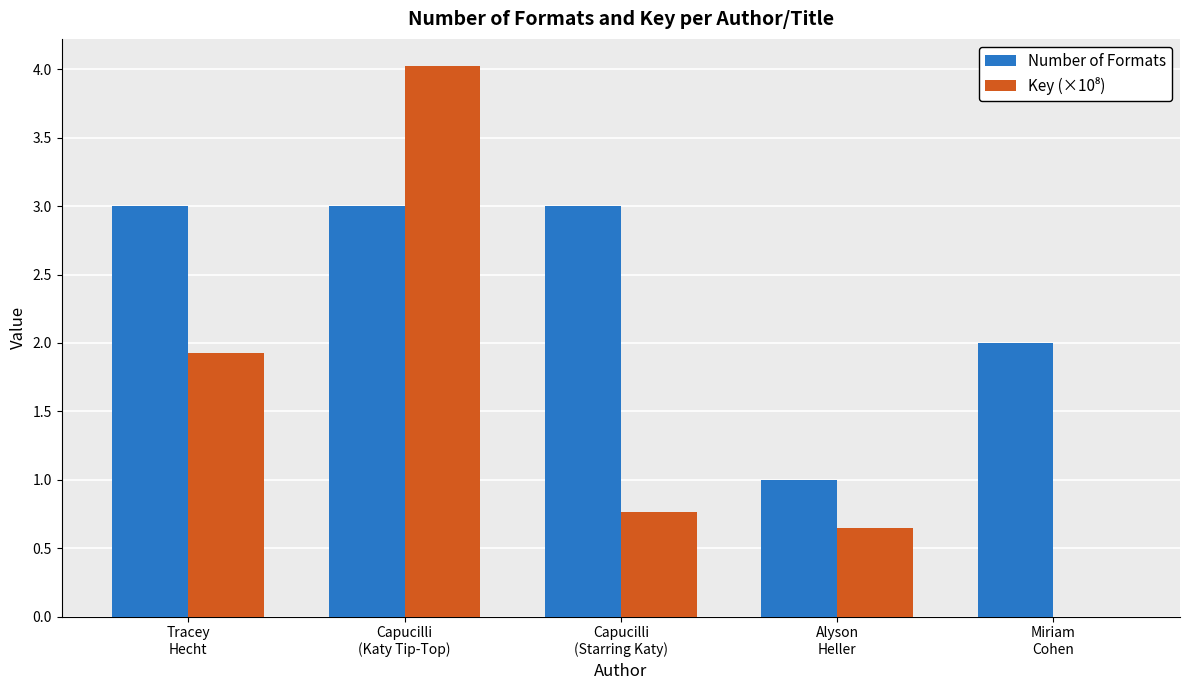

What is the total value across all series at Miriam
Cohen?

2.0